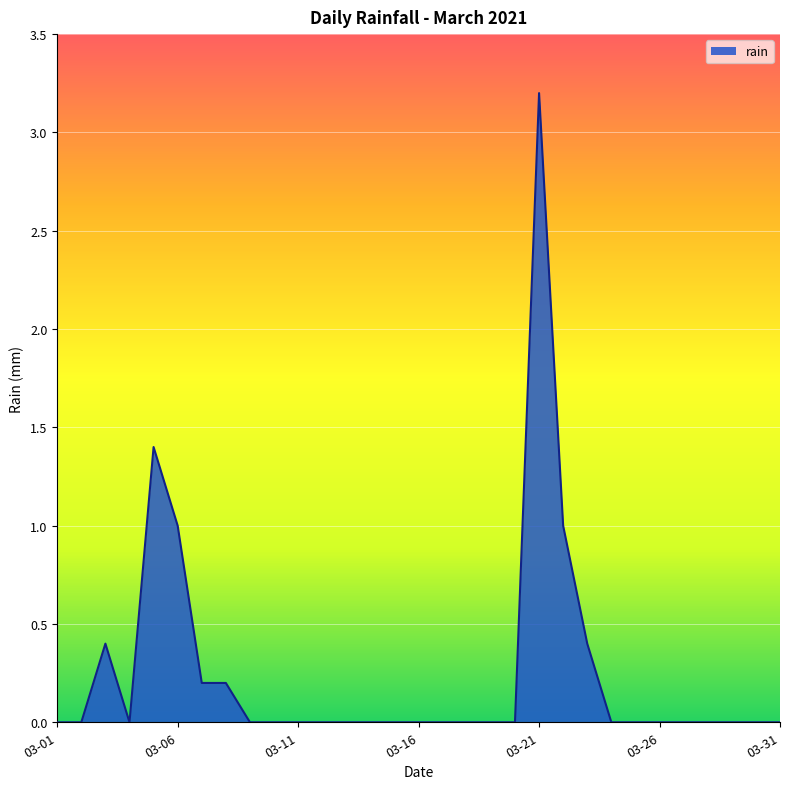

What is the difference between the maximum and minimum values?

3.2